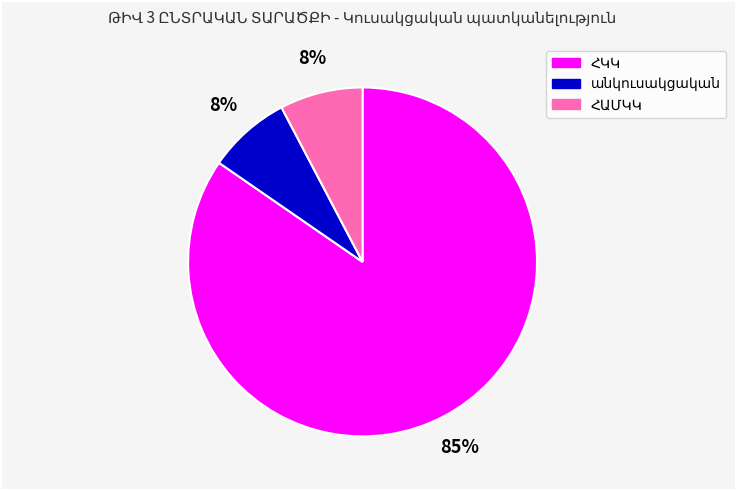

To the nearest percent, what is the average slice percentage?

33%